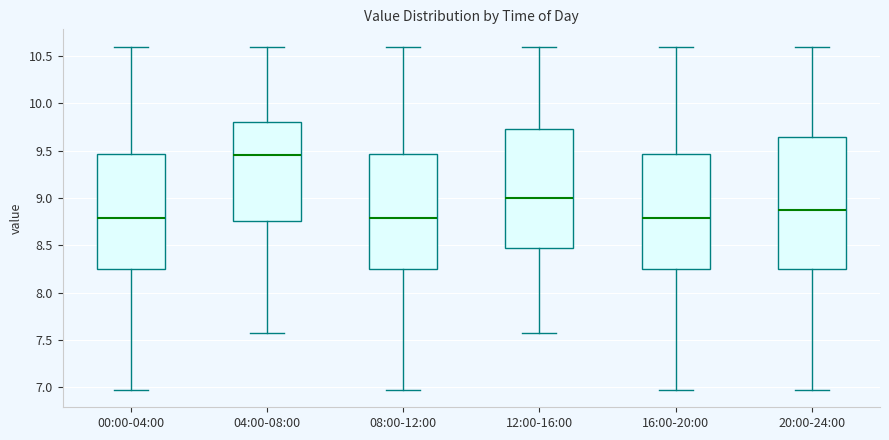

Which box is the tallest, from its lower edge to its upper edge?

20:00-24:00